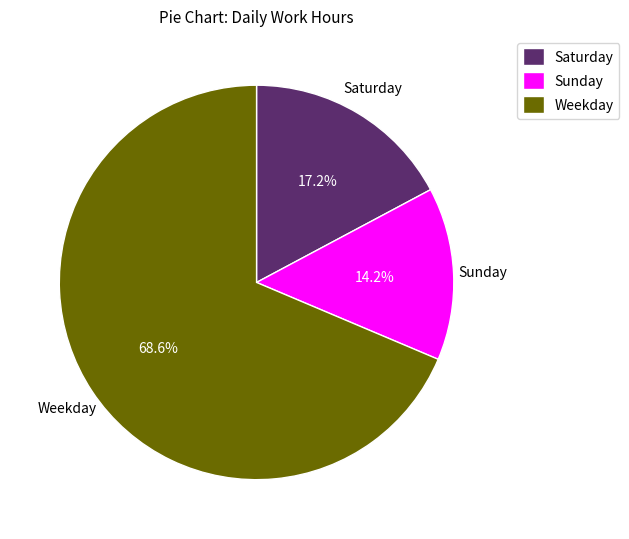

How many slices are in this pie chart?

3